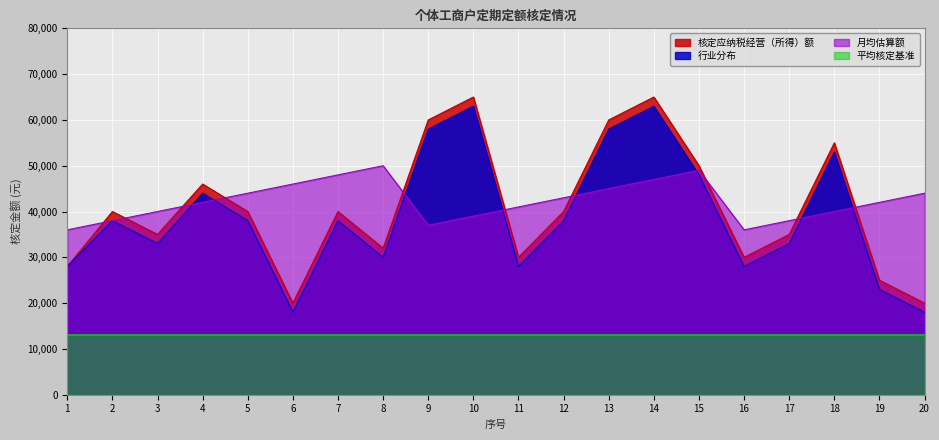

Which series has the largest total across all categories?

月均估算额